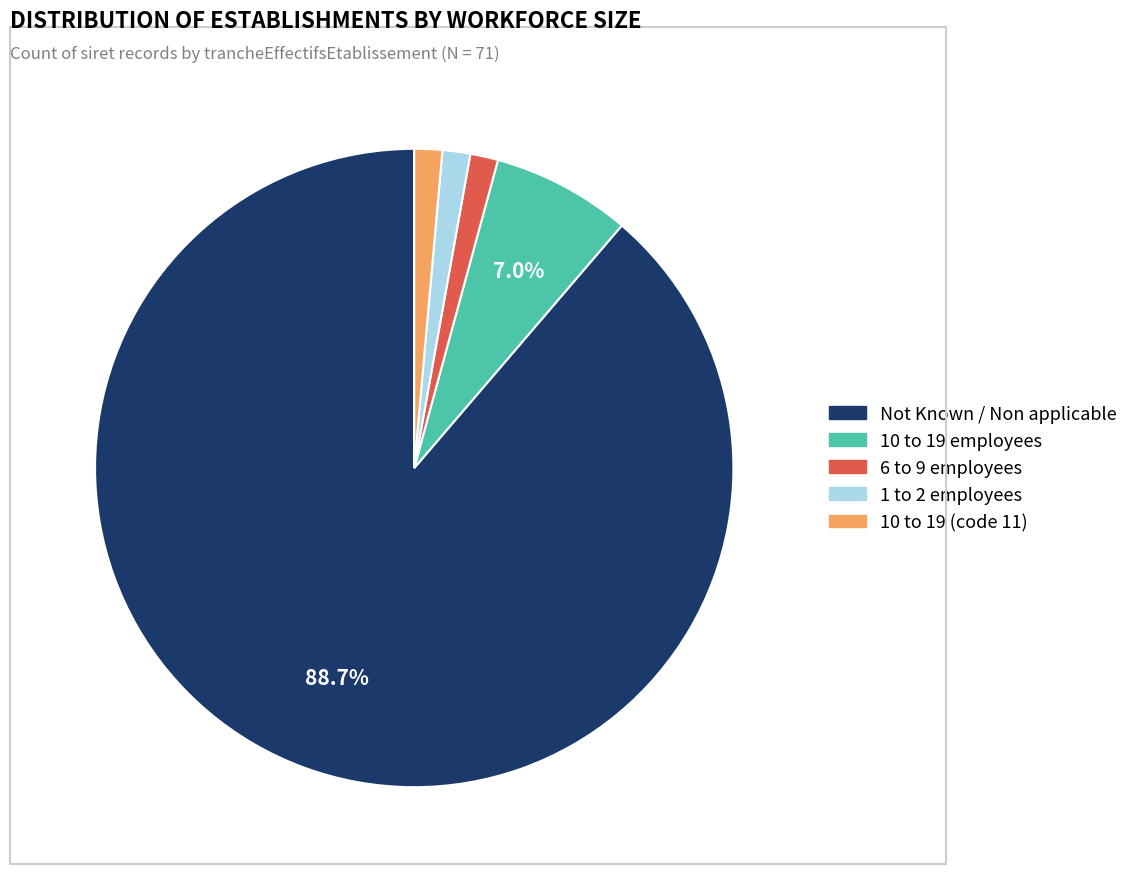

Does 10 to 19 employees account for over 50% of the chart?

No